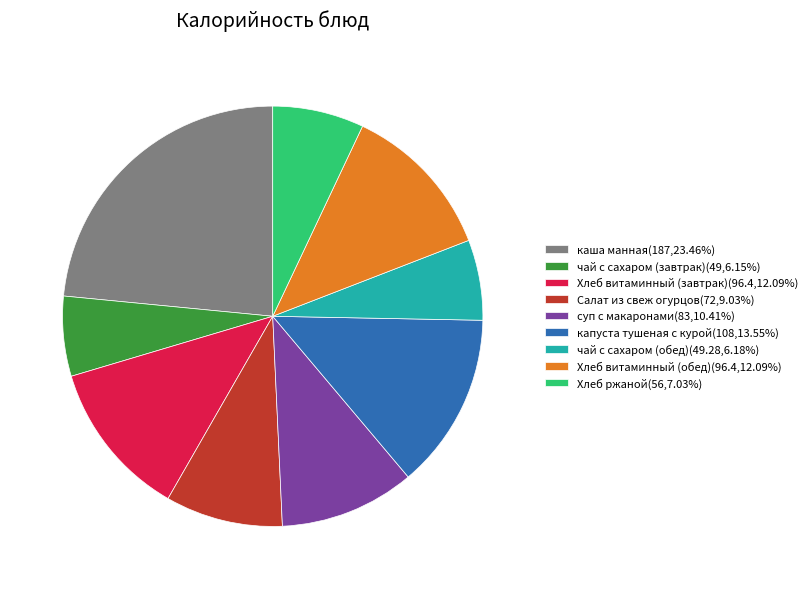

Does капуста тушеная с курой represent more than half of the total?

No